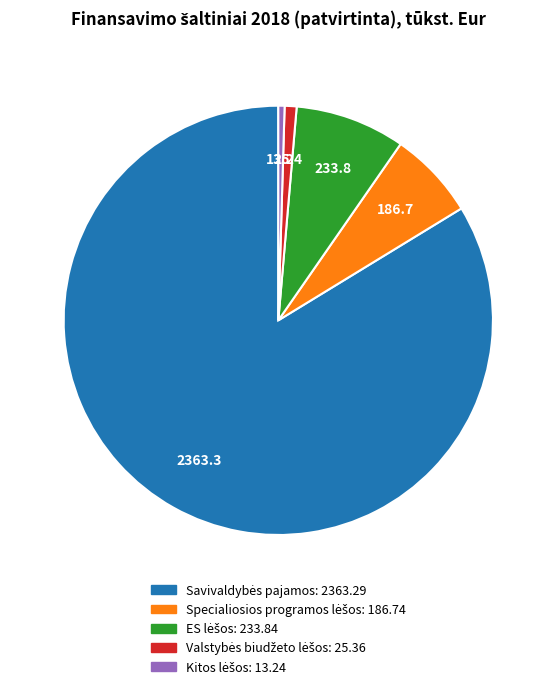

Does any single category account for the majority?

Yes